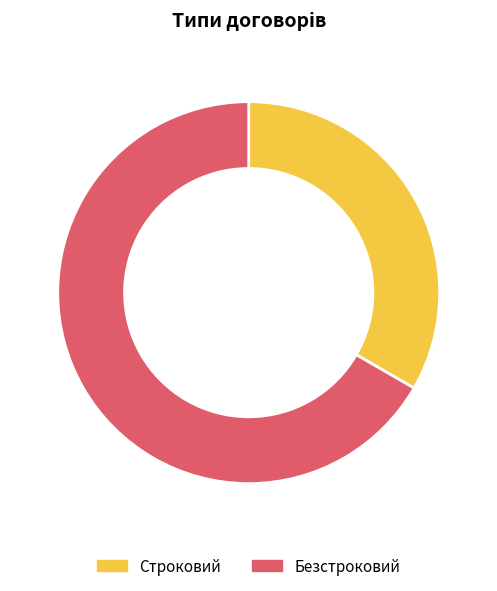

Rank the categories by value from highest to lowest.

Безстроковий, Строковий